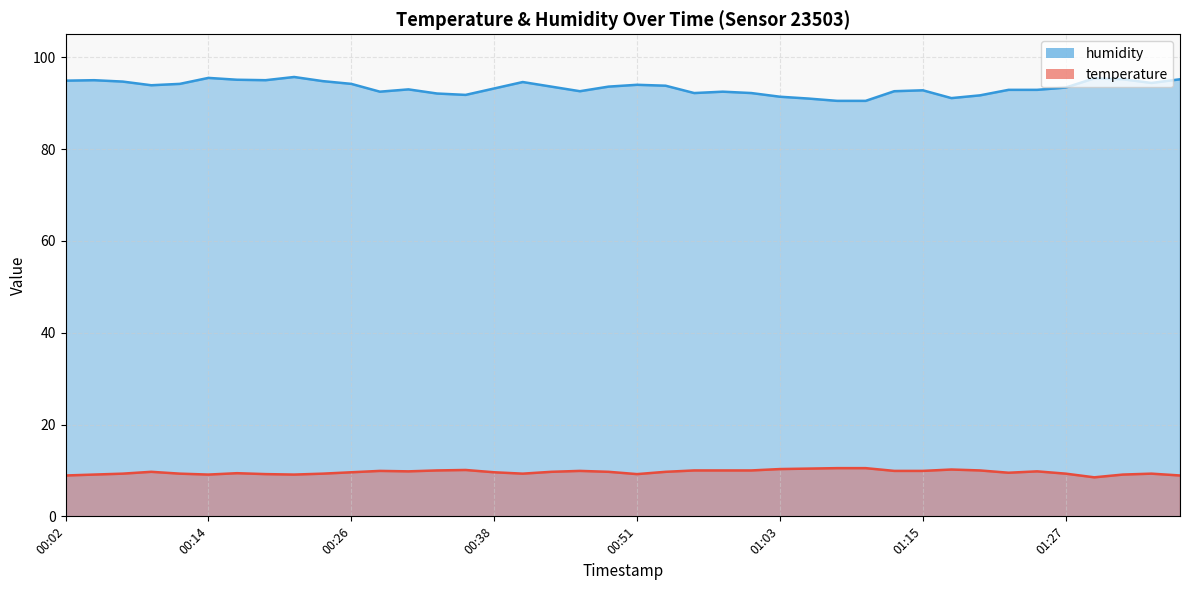

True or false: temperature_line and humidity_line intersect in this chart.

False